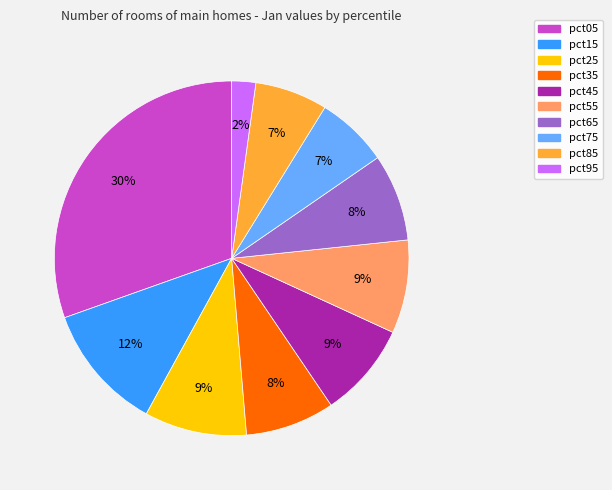

Is pct85 the majority of the pie?

No